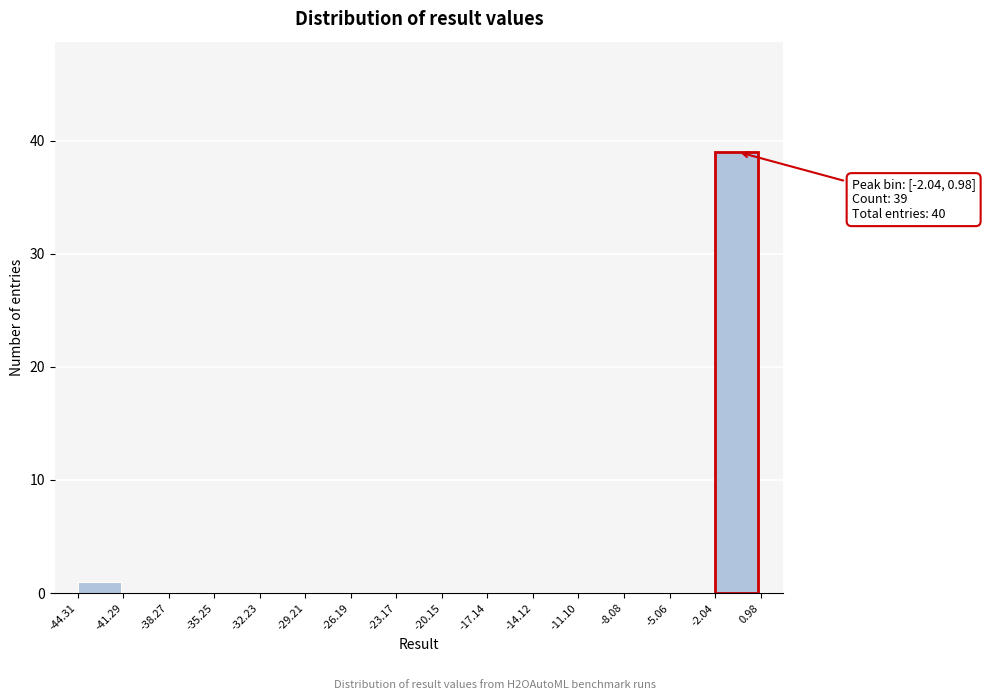

Which range on the x-axis has the tallest bar?

-2.04 to 0.98